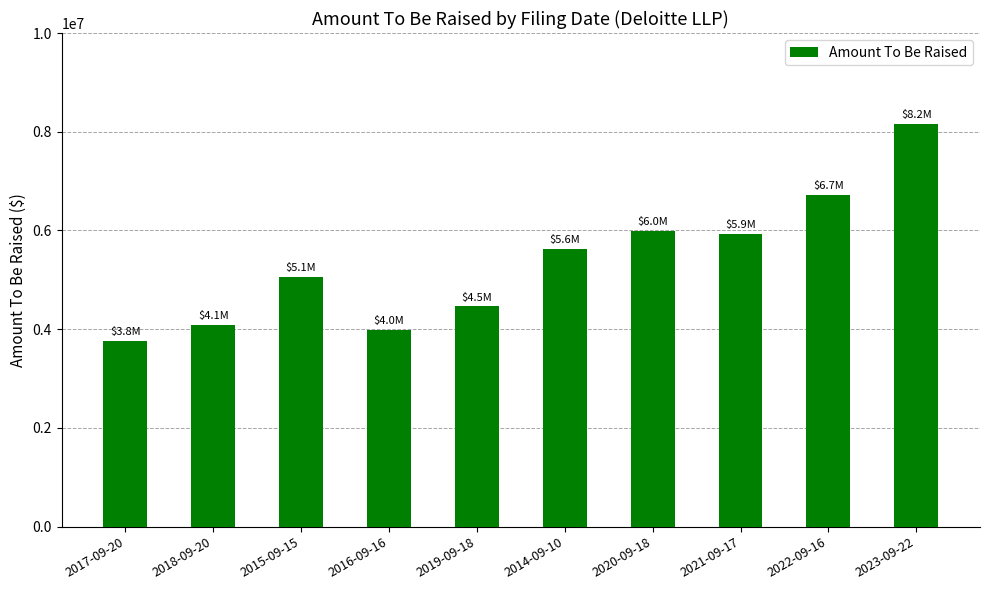

What is the label of the 5th bar from the right?

2014-09-10